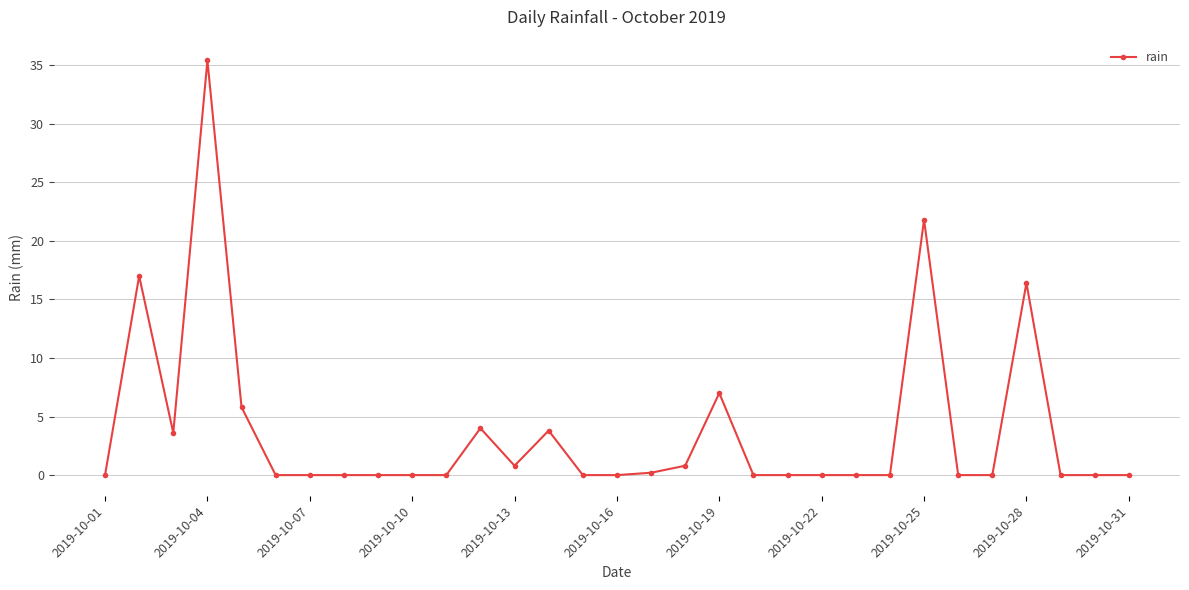

Does the chart have visible grid lines?

Yes